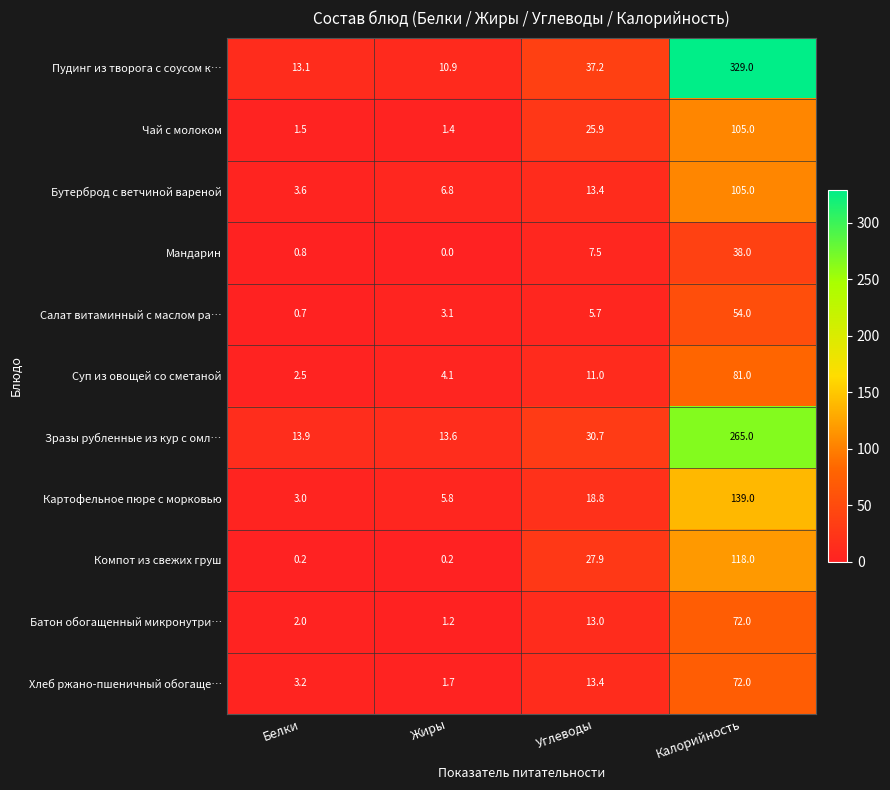

What value does the Суп из овощей со сметаной series have at Жиры?

4.1